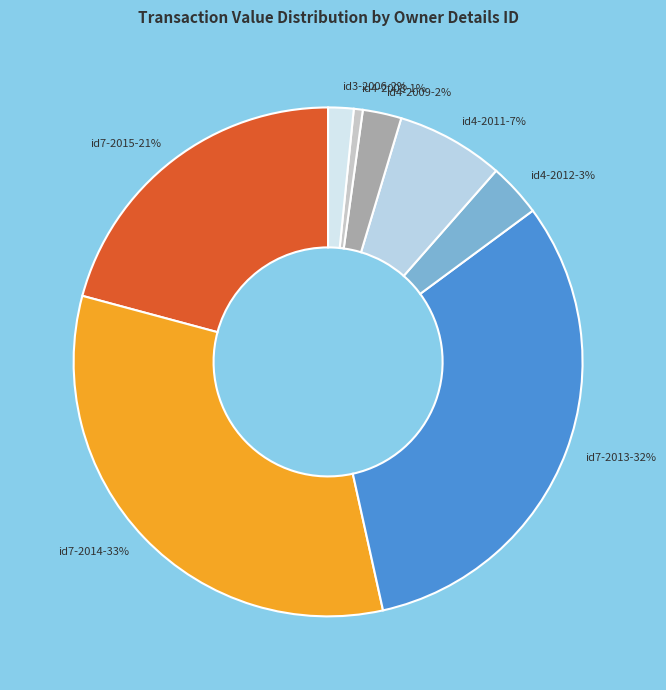

Is there a majority slice in this chart?

No